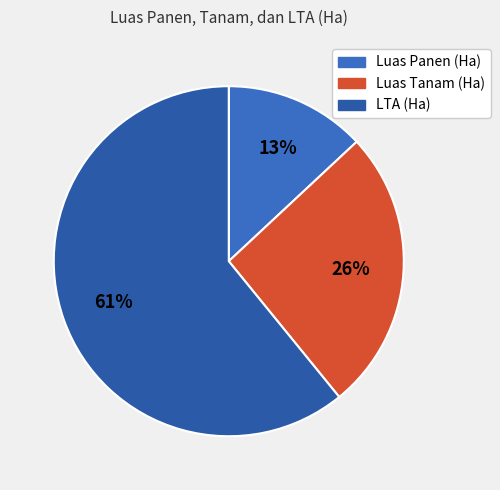

What percentage is the Luas Tanam (Ha) slice, to the nearest percent?

26%